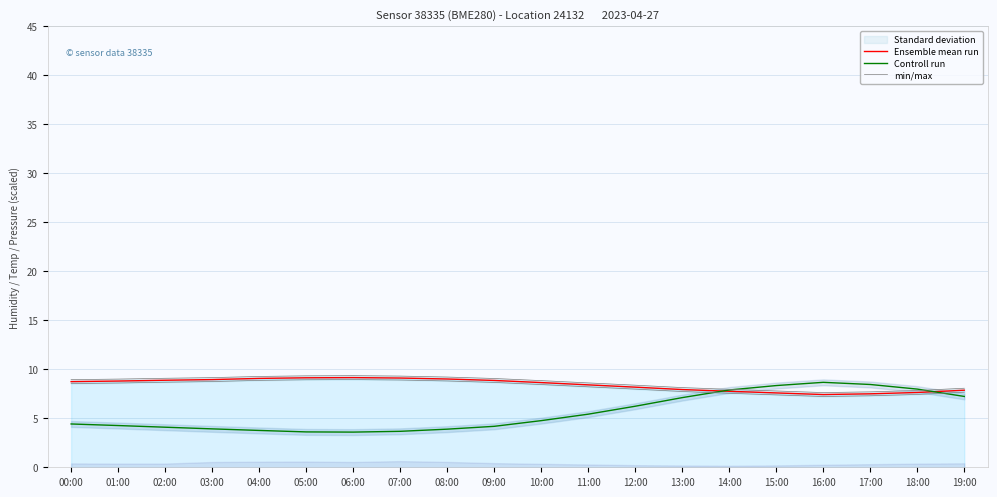

Reading left to right, what are all the values shown in this chart?

Ensemble mean run: 8.7	8.8	8.9	9.0	9.1	9.1	9.2	9.1	9.0	8.9	8.6	8.4	8.2	7.9	7.8	7.6	7.4	7.5	7.6	7.9
Controll run: 4.4	4.3	4.1	3.9	3.8	3.6	3.6	3.7	3.9	4.2	4.8	5.4	6.2	7.1	7.9	8.3	8.7	8.4	8.0	7.2
min/max: 8.9	9.0	9.1	9.2	9.3	9.3	9.4	9.3	9.2	9.1	8.8	8.6	8.4	8.1	8.0	7.8	7.6	7.7	7.8	8.1